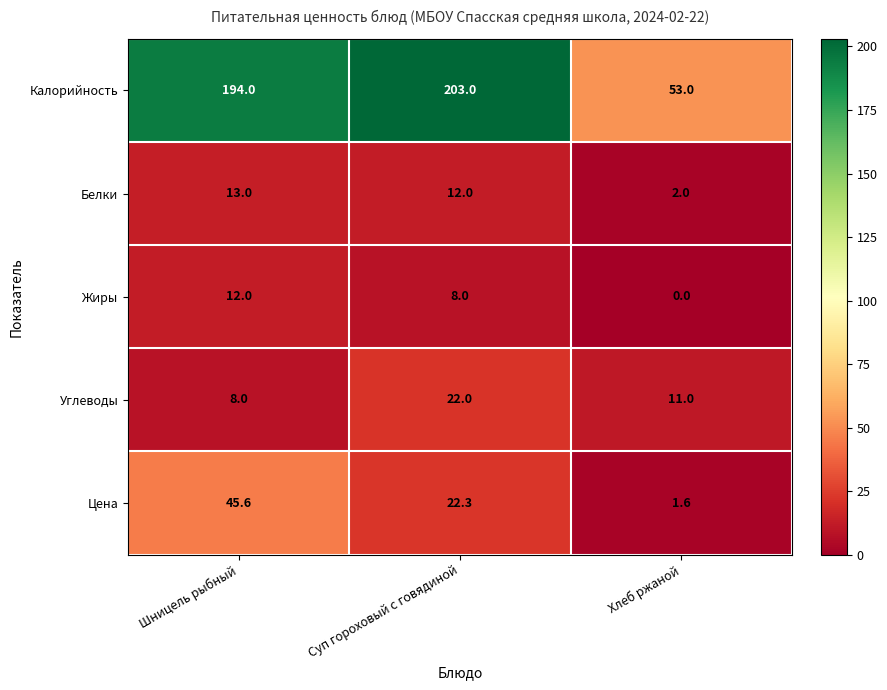

Which series changed the most between Шницель рыбный and Хлеб ржаной?

Калорийность